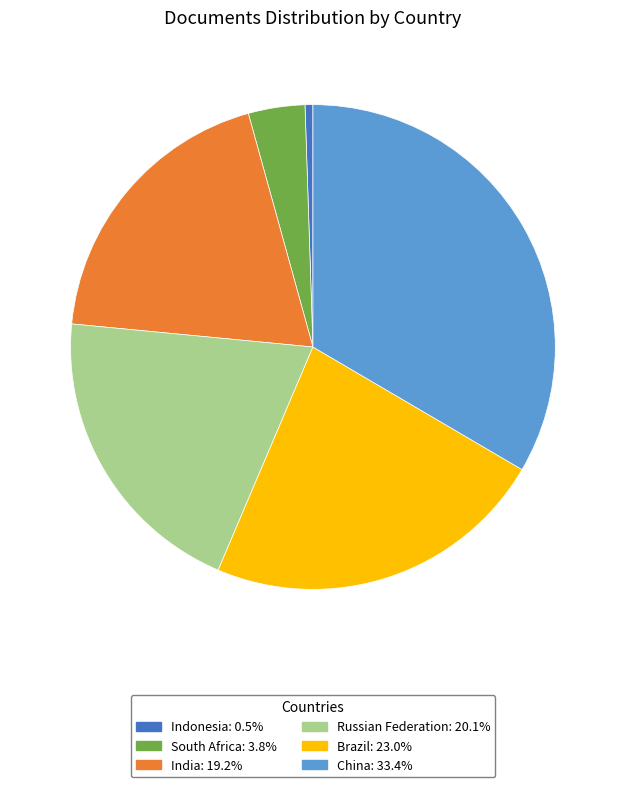

How many segments does this pie chart have?

6